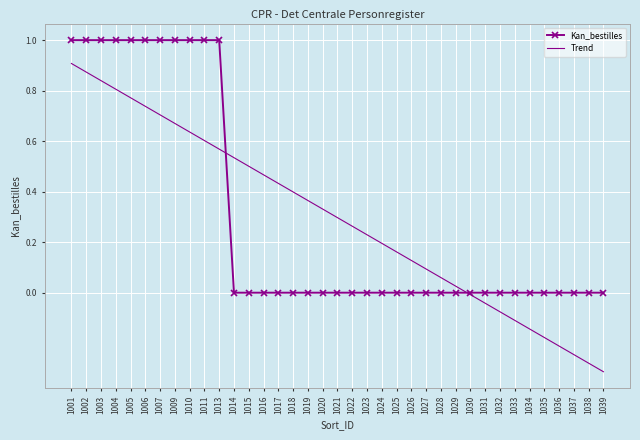

Rank the series by their maximum value, from highest to lowest.

Kan_bestilles, Trend